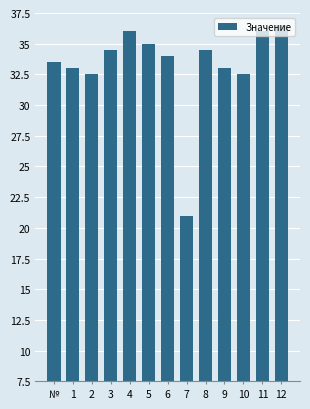

Read the value at №.

33.5